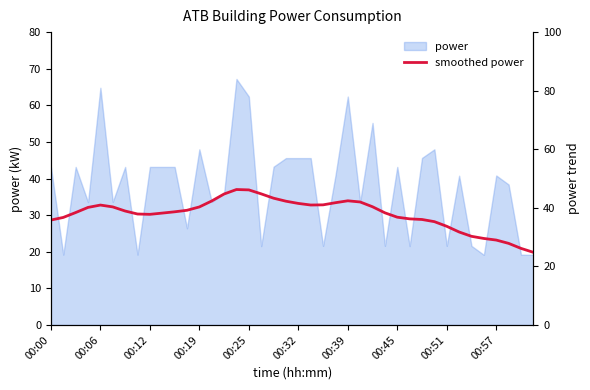

What is the change in value from 16 to 18?

-2.8